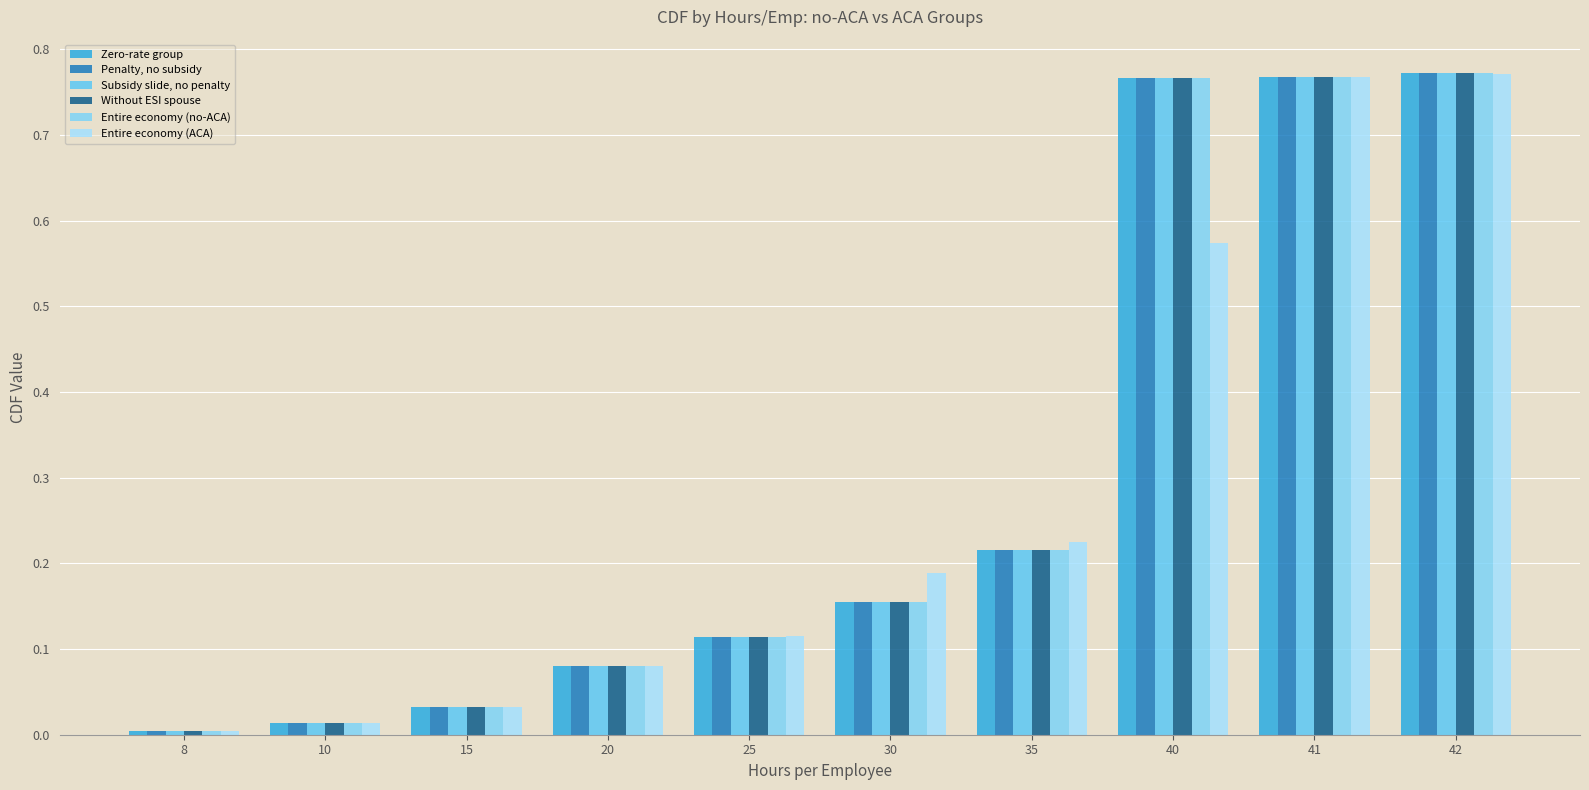

What are all the series names shown in the legend?

Zero-rate group, Penalty, no subsidy, Subsidy slide, no penalty, Without ESI spouse, Entire economy (no-ACA), Entire economy (ACA)